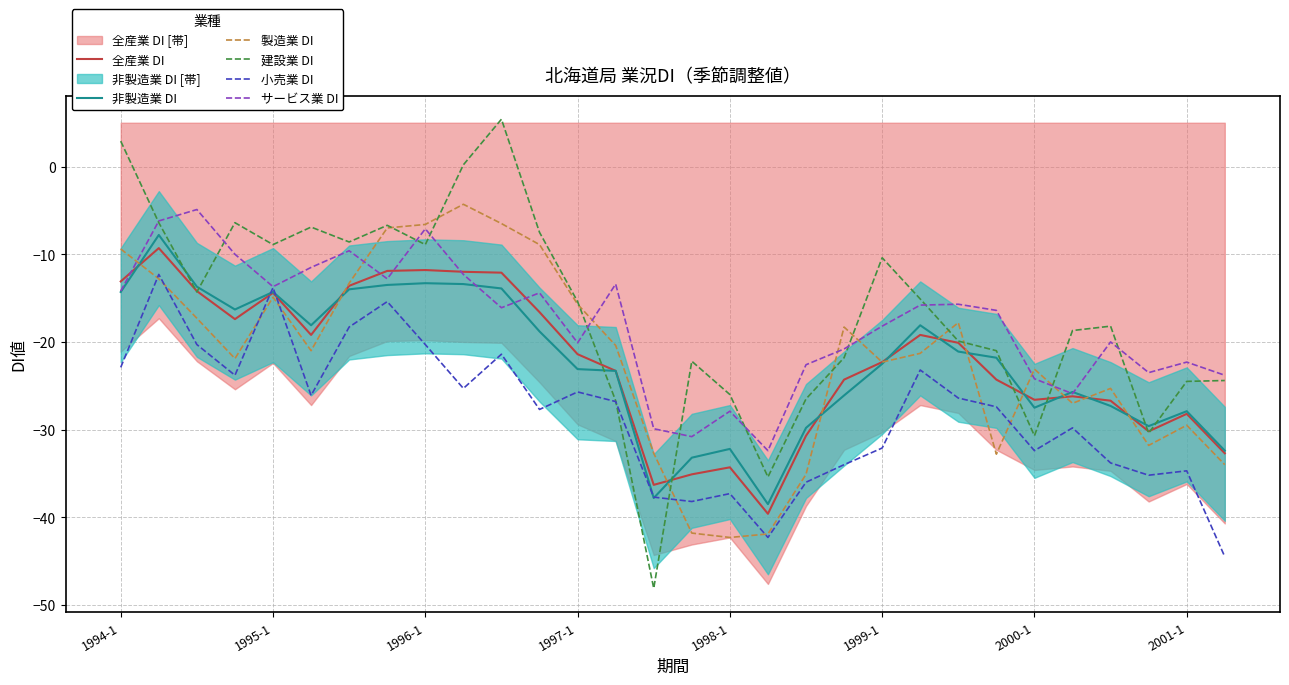

What is the lowest value of the 全産業 DI series?

-39.6